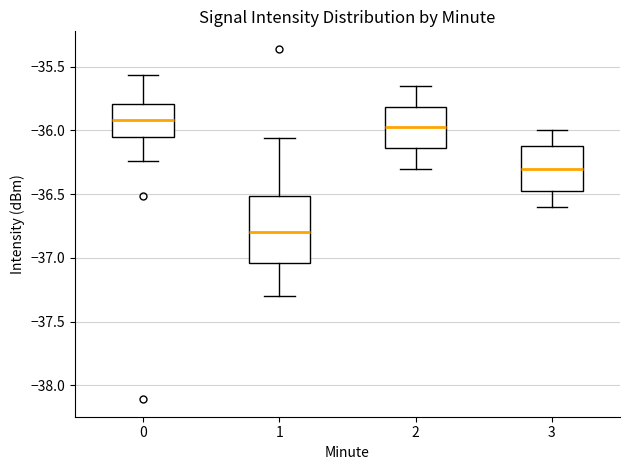

Which box's median line is the lowest?

1